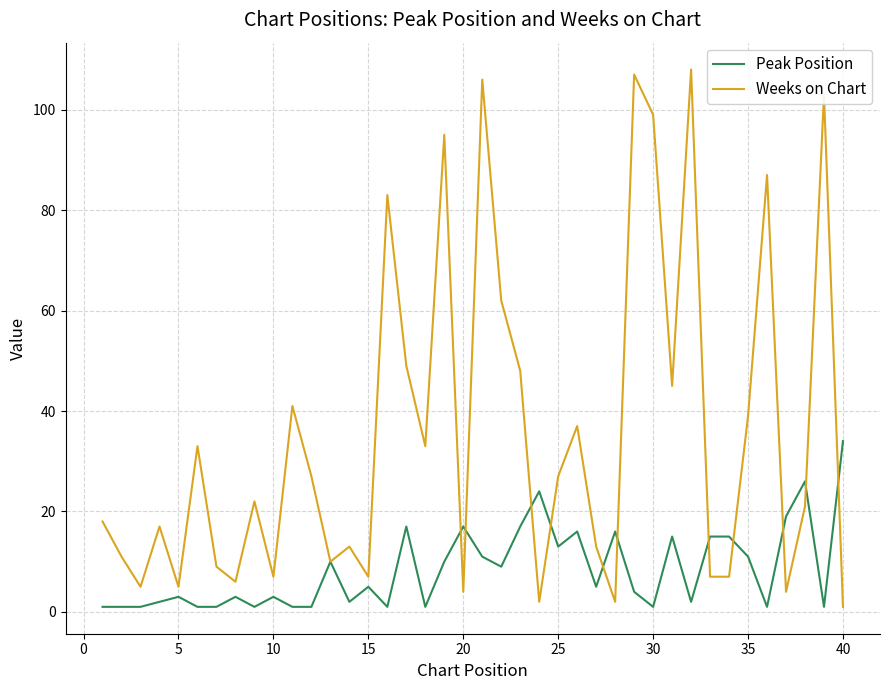

Which series has the widest spread of values?

Weeks on Chart